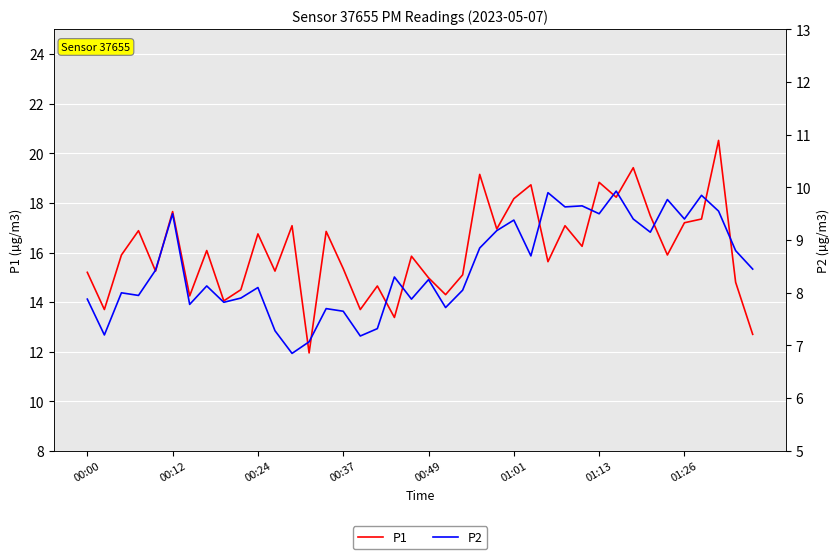

Read the P1 value at 27.

15.6